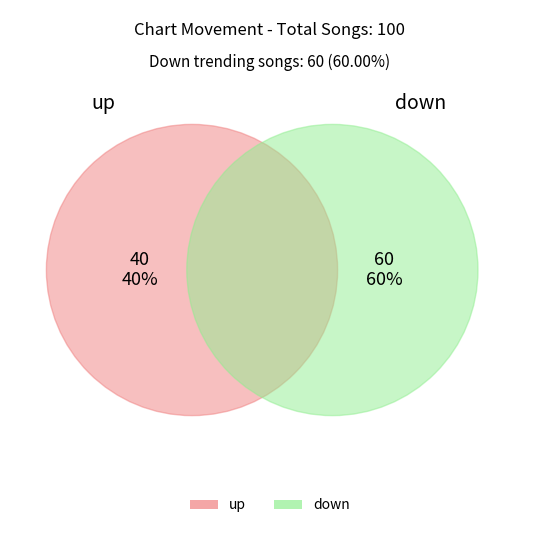

Is it true that up is 40% of the pie?

True